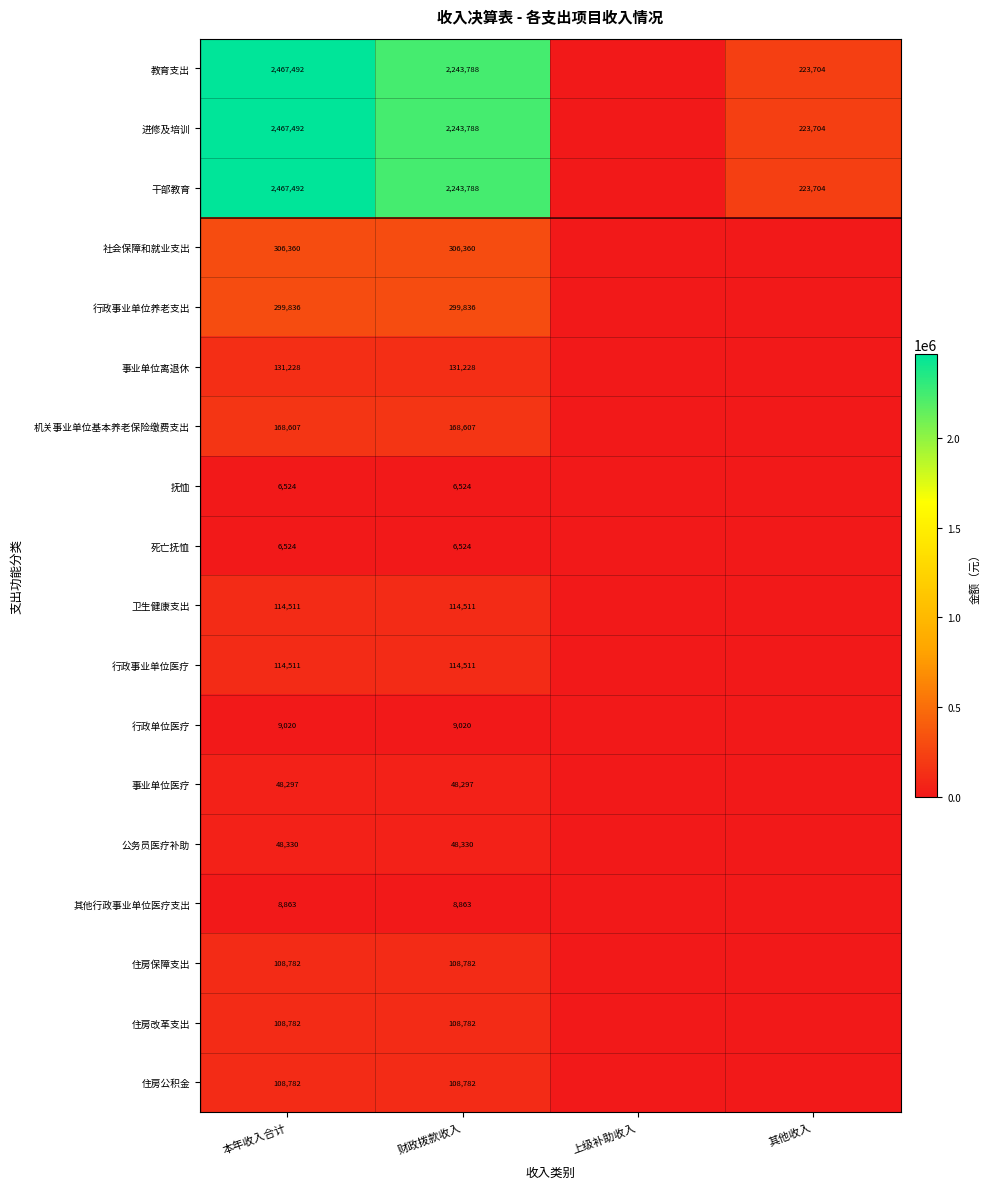

The 抚恤 series shows 3430 at 本年收入合计. True or false?

False